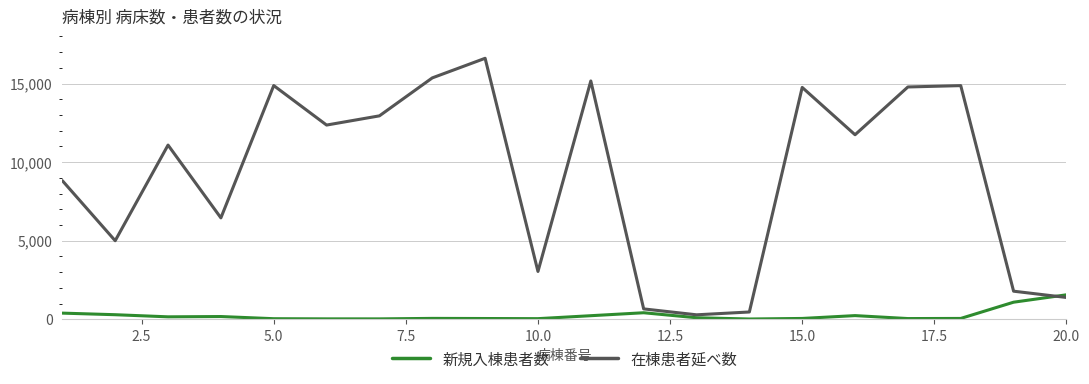

Which series has the widest spread of values?

在棟患者延べ数